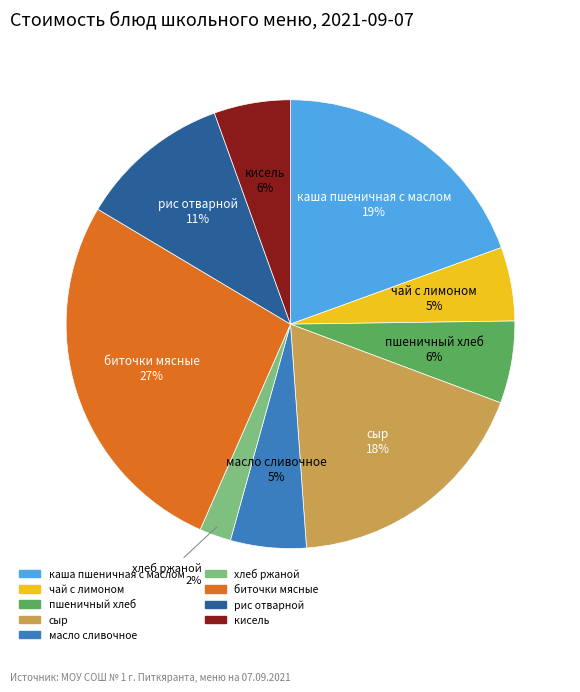

The пшеничный хлеб slice represents 6% of the pie. True or false?

True